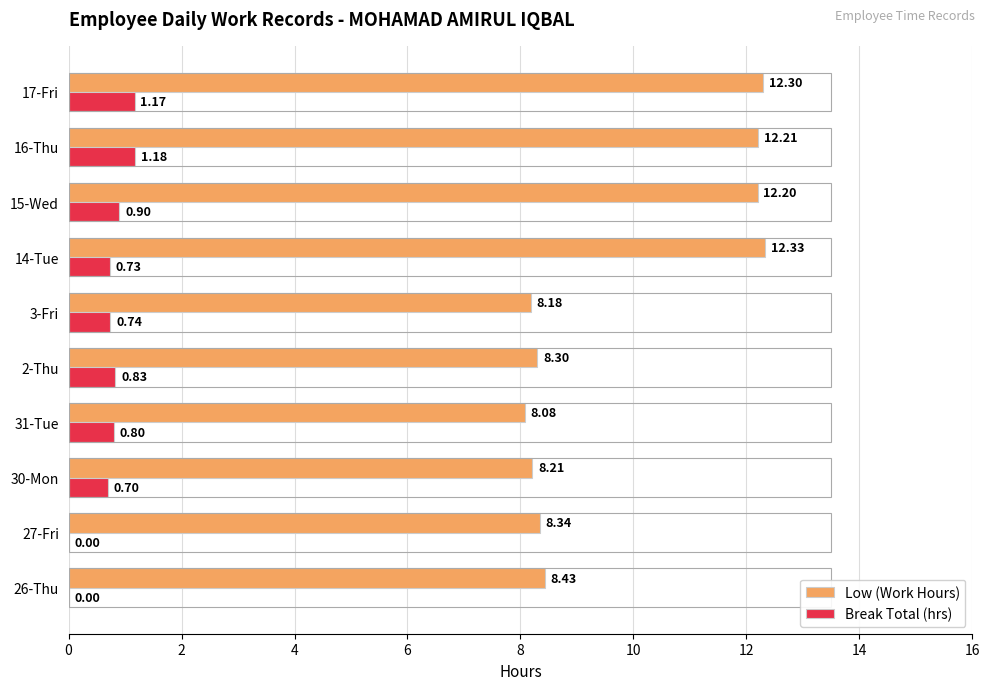

Is the value of Break Total (hrs) at 3-Fri greater than the value of Low (Work Hours) at 14-Tue?

No